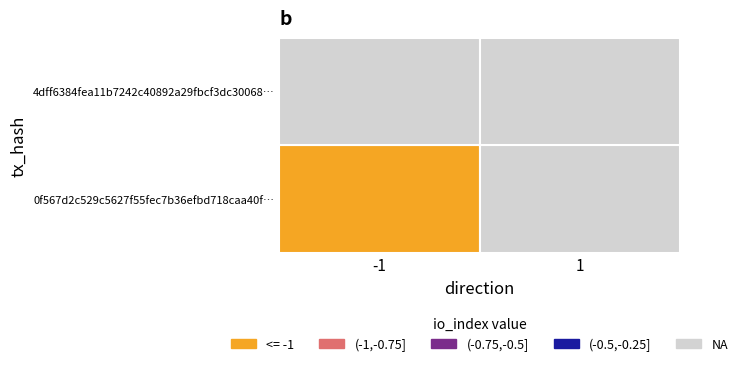

True or false: 4dff6384... has a value of 0 at 0.

False